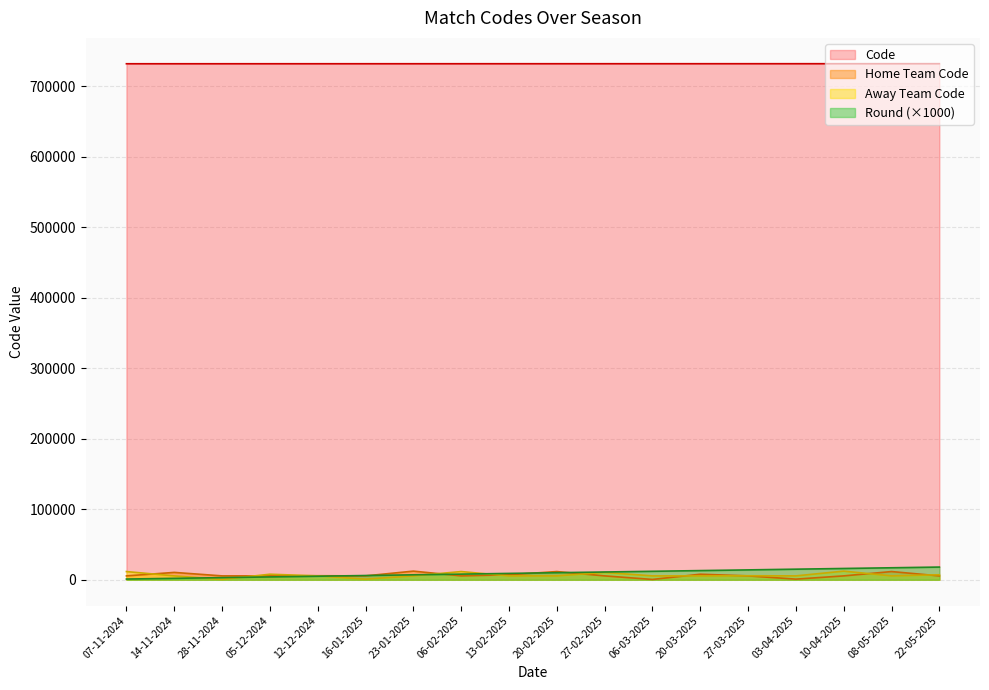

How many lines are shown in the chart?

4